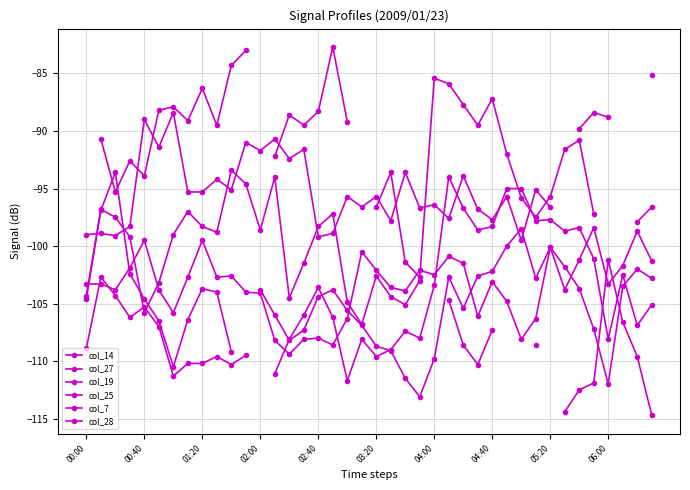

In col_19, how many points are lower than both neighbors (excluding endpoints)?

7